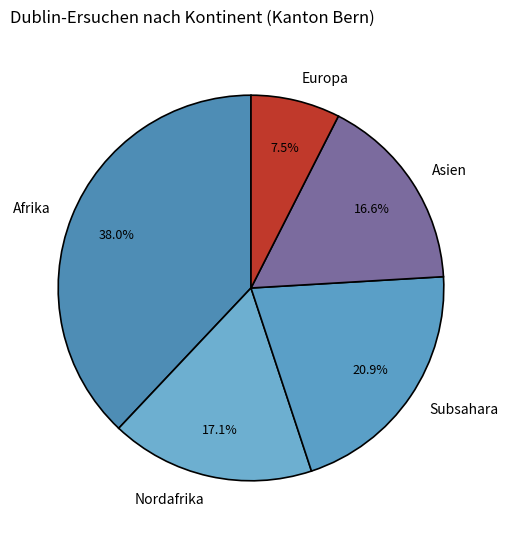

Rank the categories by value from lowest to highest.

Europa, Asien, Nordafrika, Subsahara, Afrika